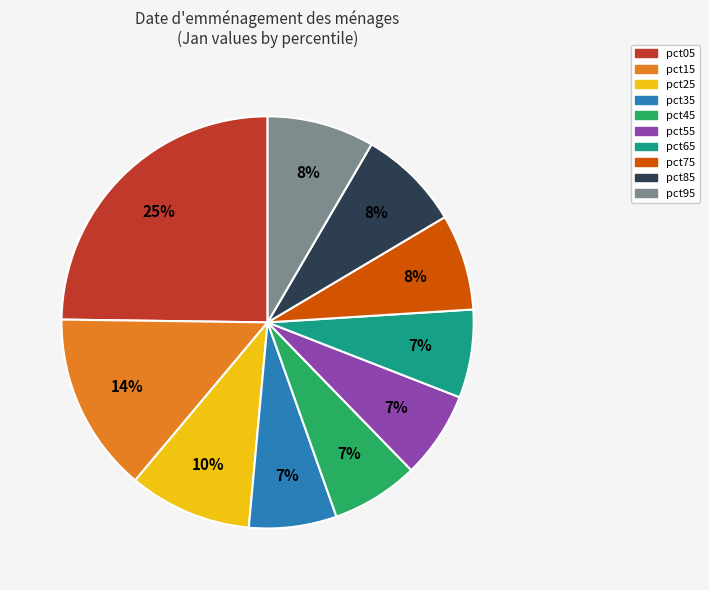

Which category has the biggest portion of the pie?

pct05